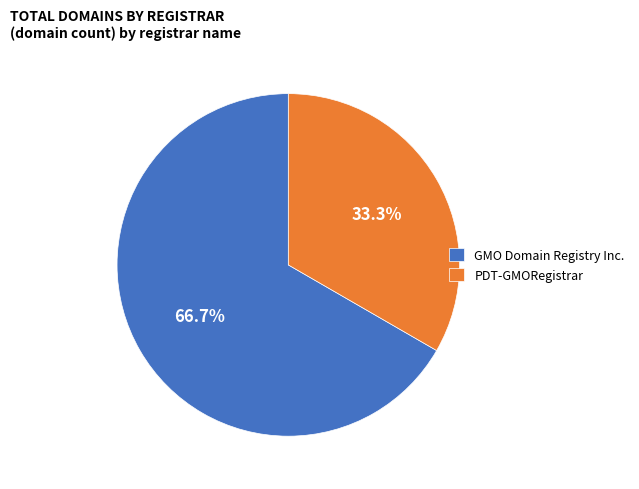

The PDT-GMORegistrar slice represents 41% of the pie. True or false?

False